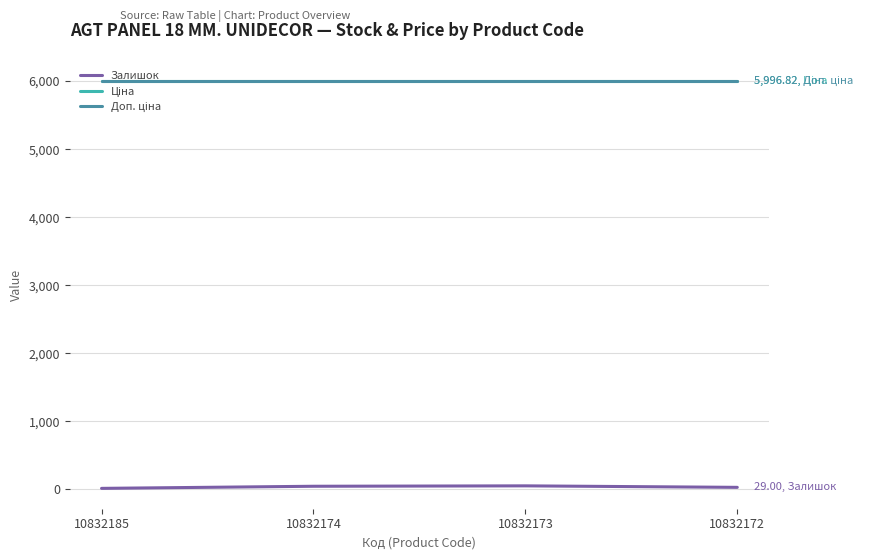

True or false: Залишок has more than 2 interior local peaks.

False